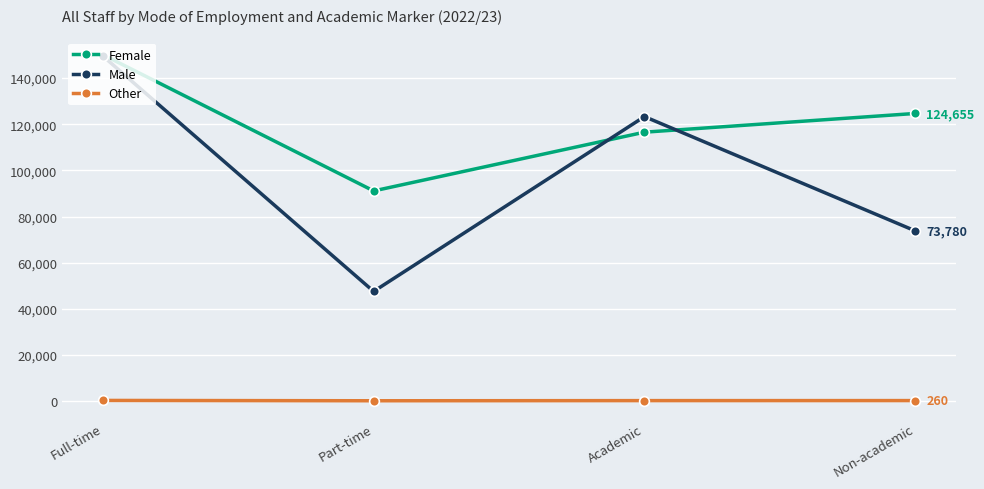

What is the sum of the Male values at Non-academic and Academic?

197070